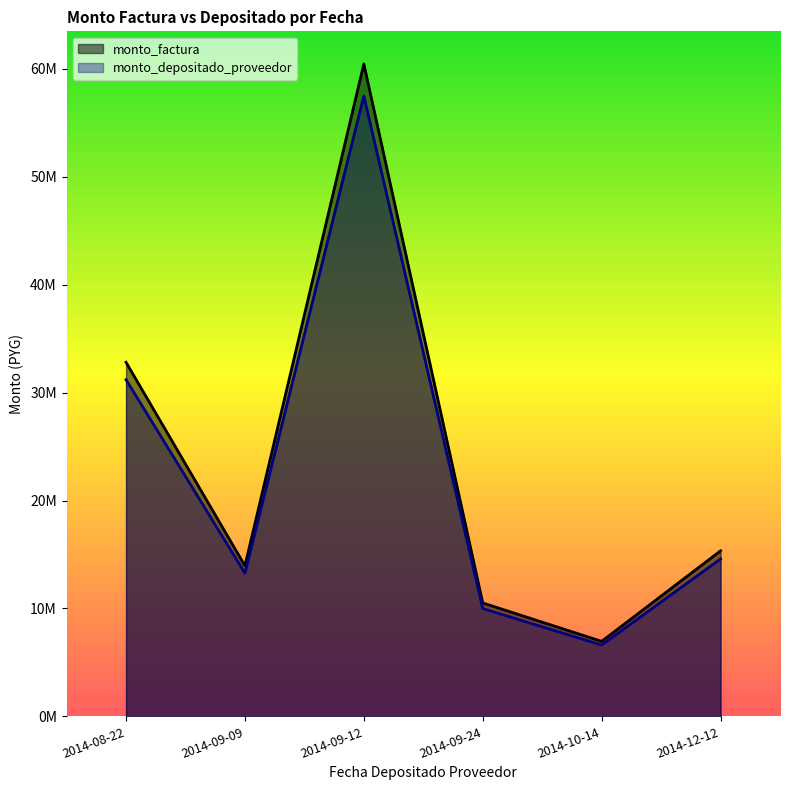

Which series has the largest total across all categories?

monto_factura